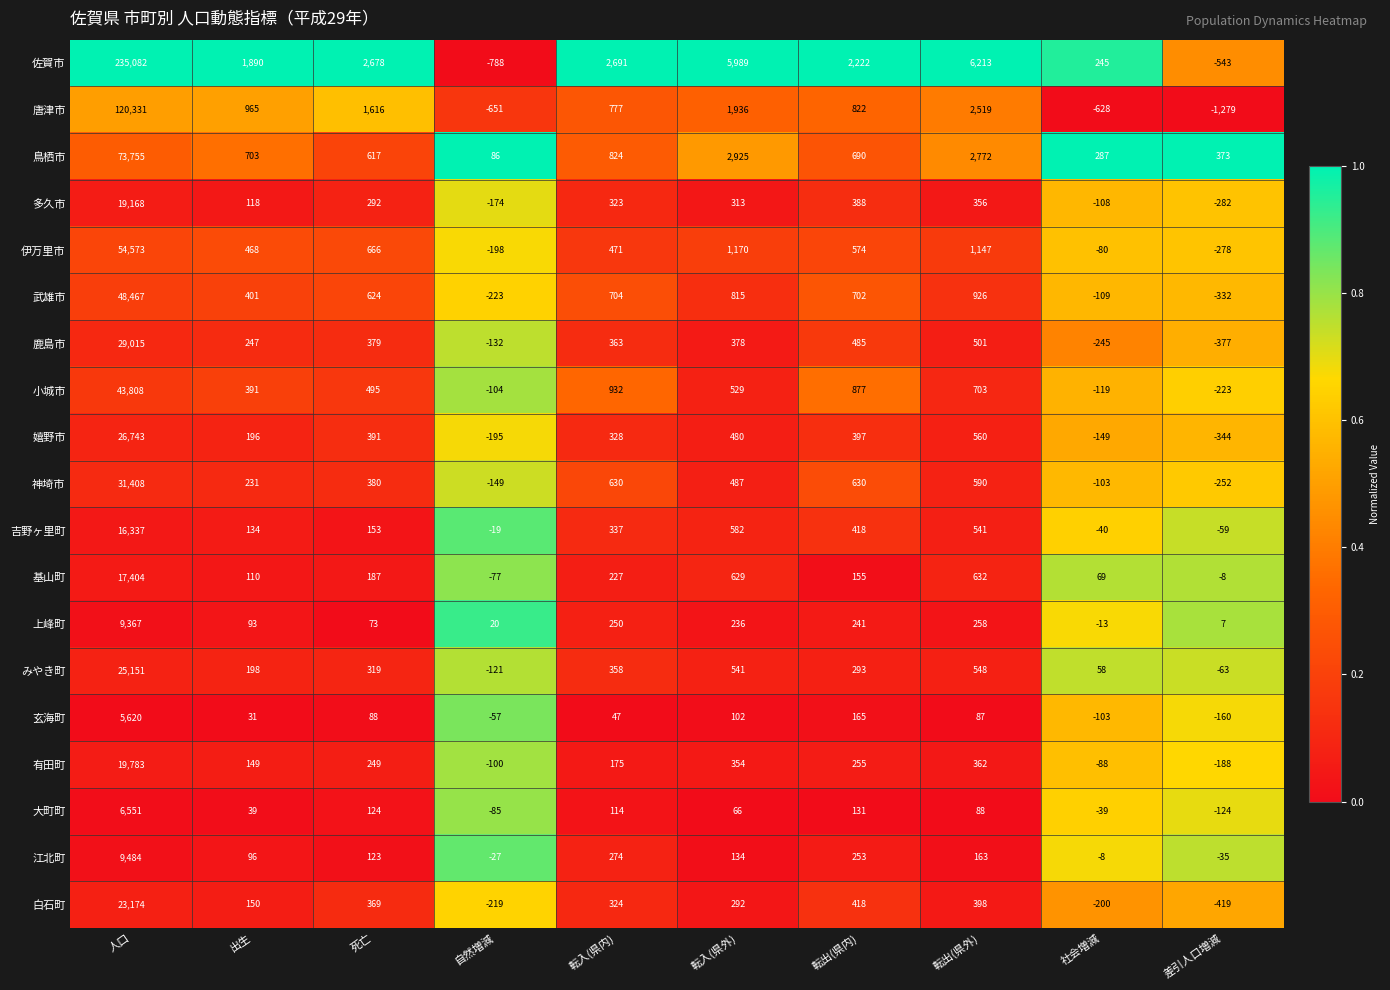

What is the average value of the 鳥栖市 series?

8303